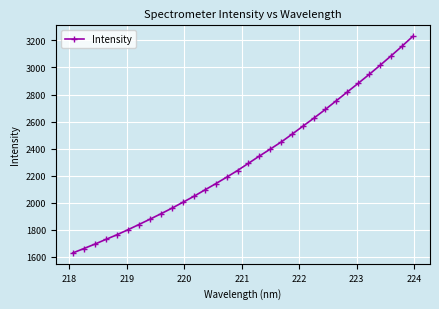

True or false: the data has more than 2 interior local peaks.

False